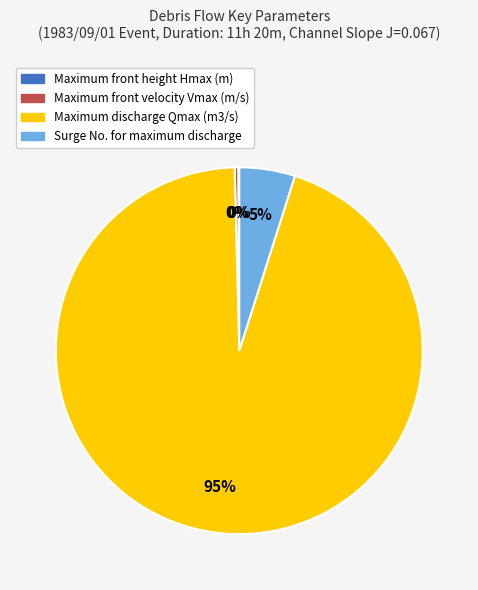

Which has a higher value, Surge No. for maximum discharge or Maximum discharge Qmax (m3/s)?

Maximum discharge Qmax (m3/s)